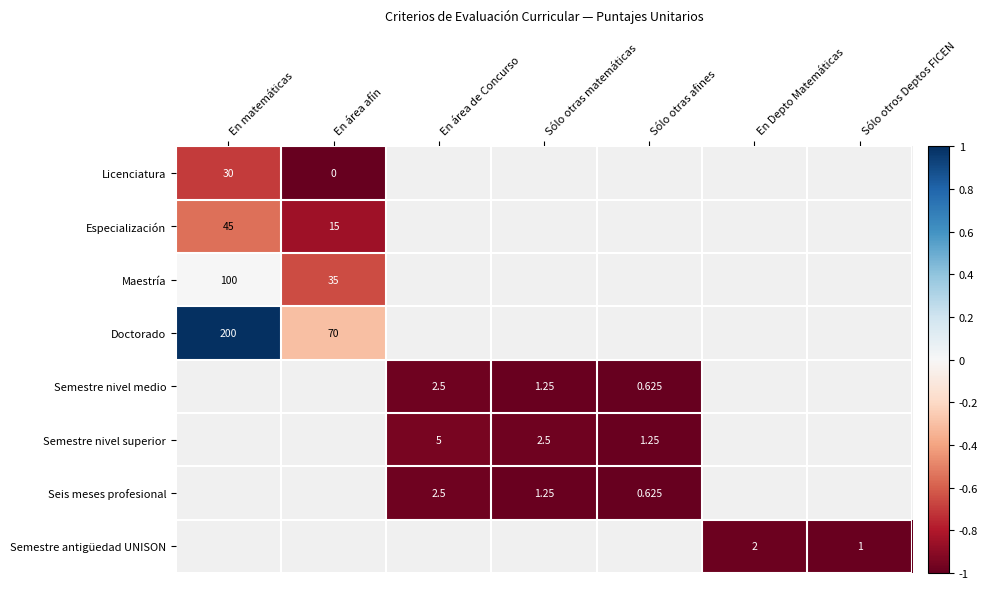

Is the value of Doctorado at En matemáticas greater than the value of Maestría at En área afín?

Yes